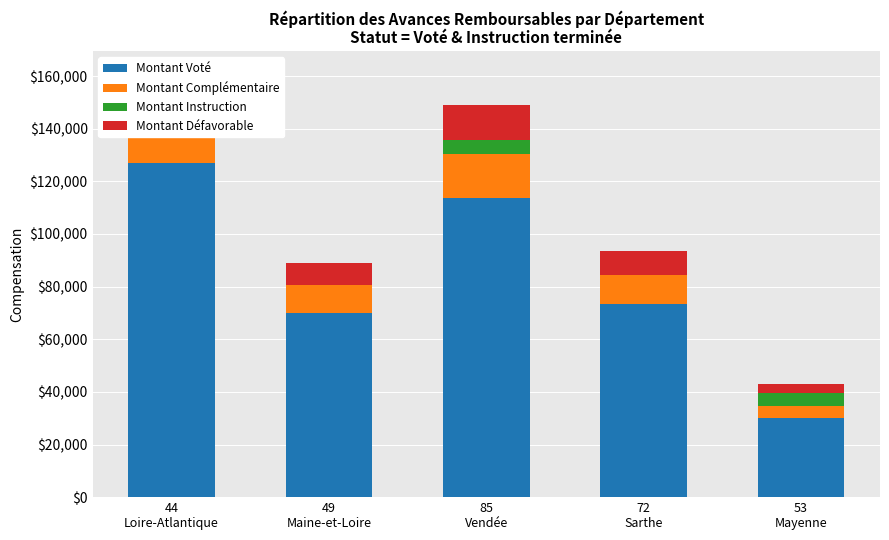

Count the number of categories in the chart.

5